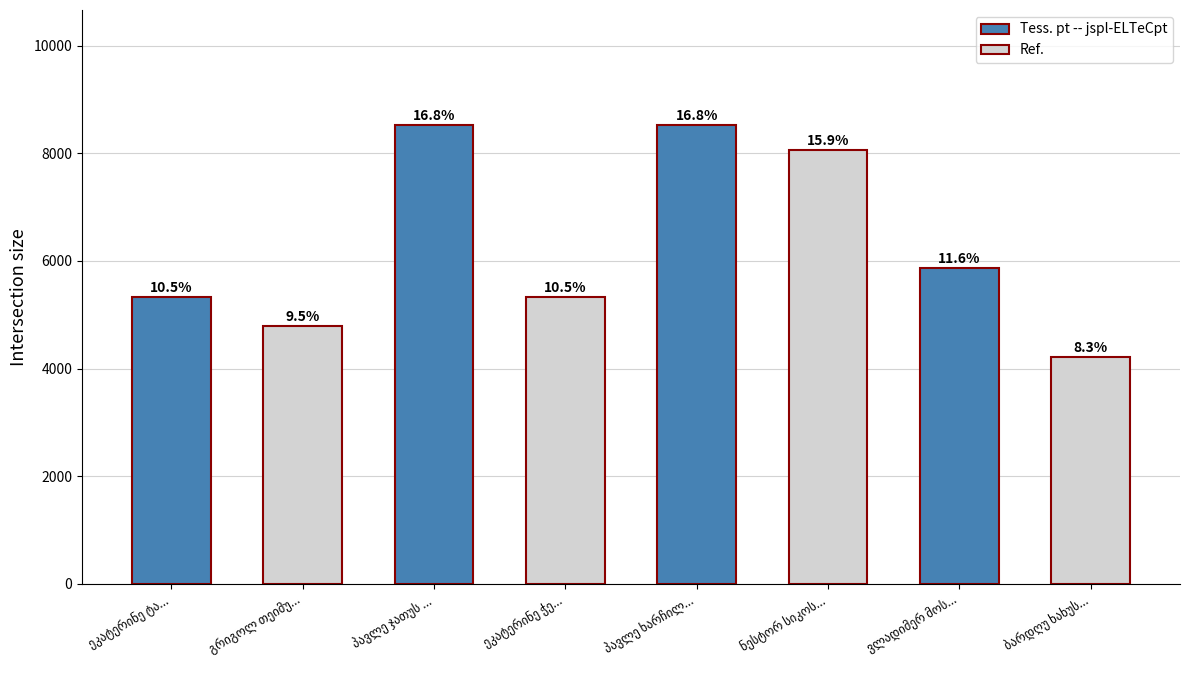

How many bars are there in total?

8